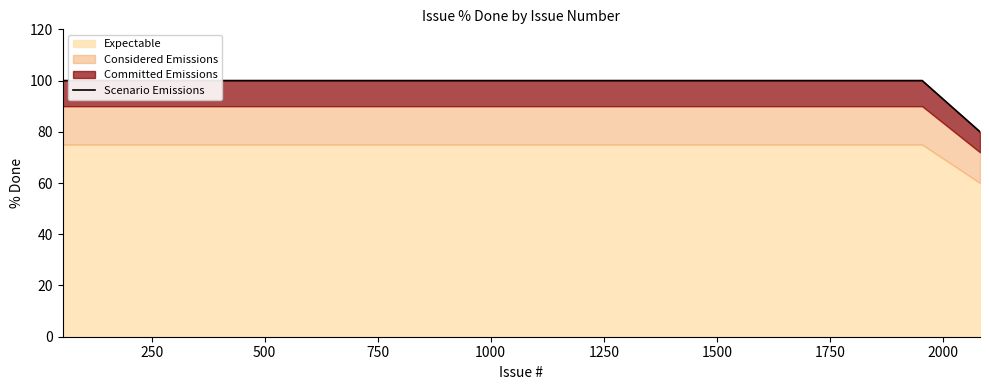

Is it true that the value at 17 is 70?

False